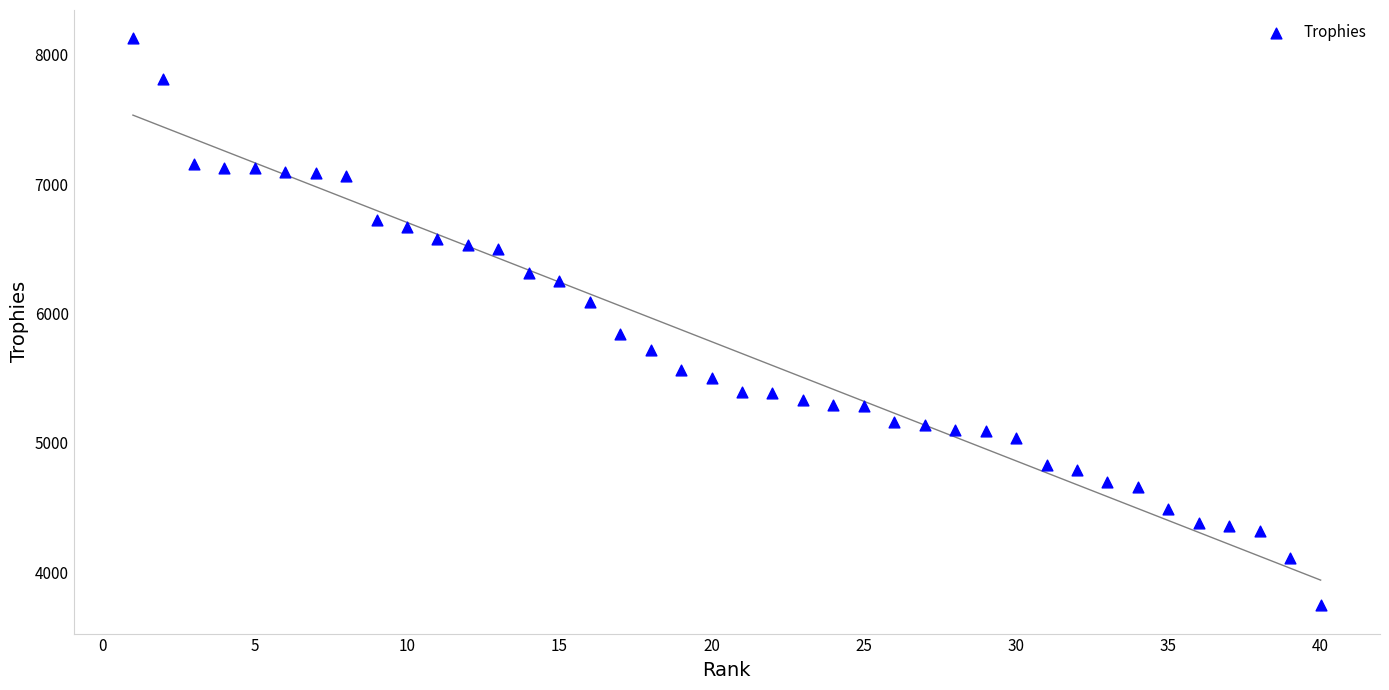

What Y value in the scatter plot is closest to 5935?

5838